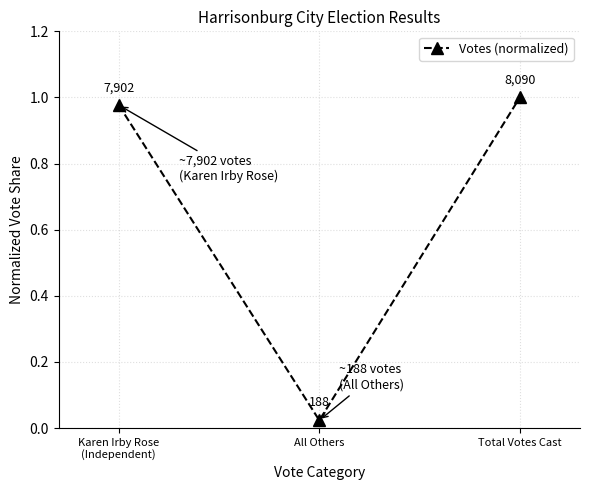

How many data points does each series have?

3